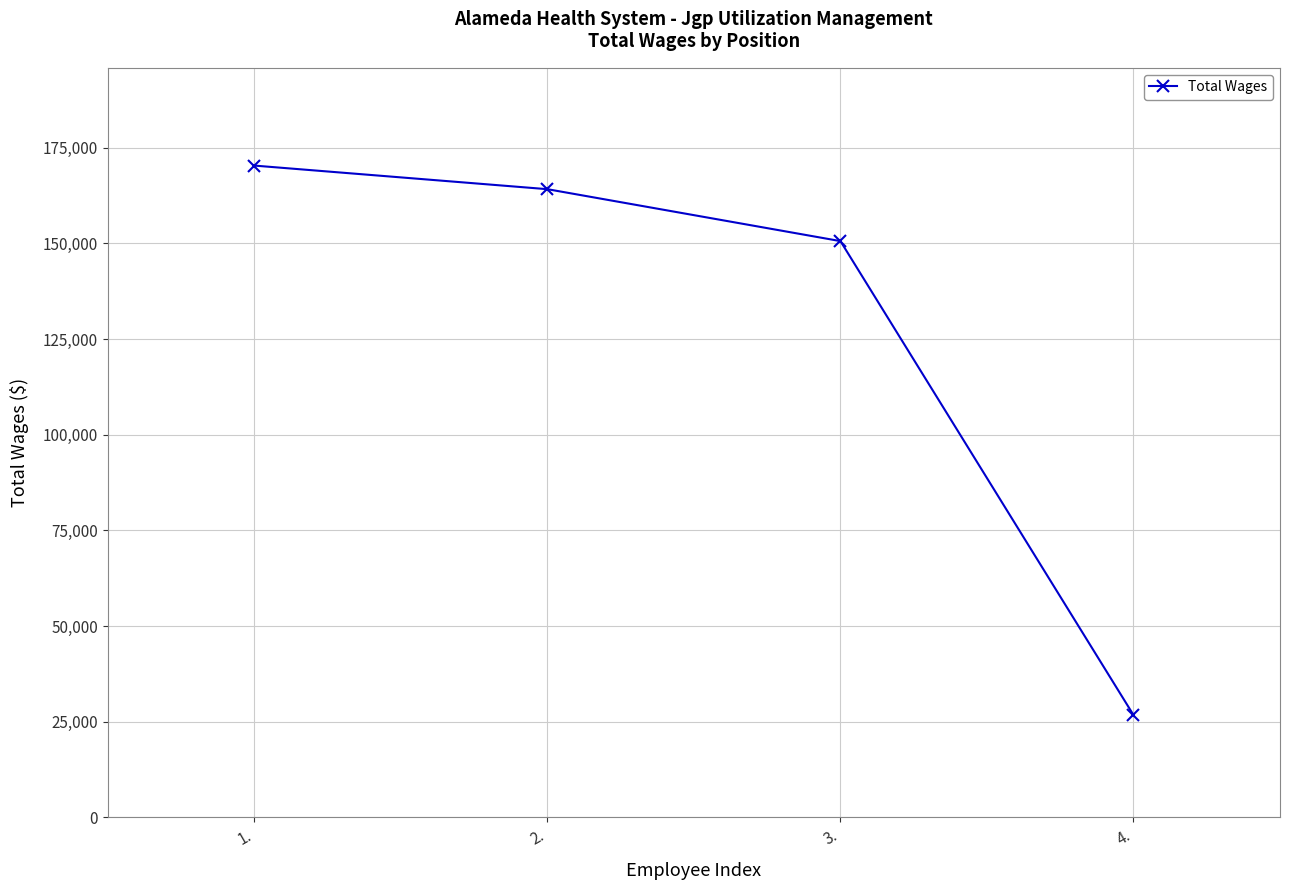

Approximately how many times larger is the value at 4. compared to 2.?

0.2